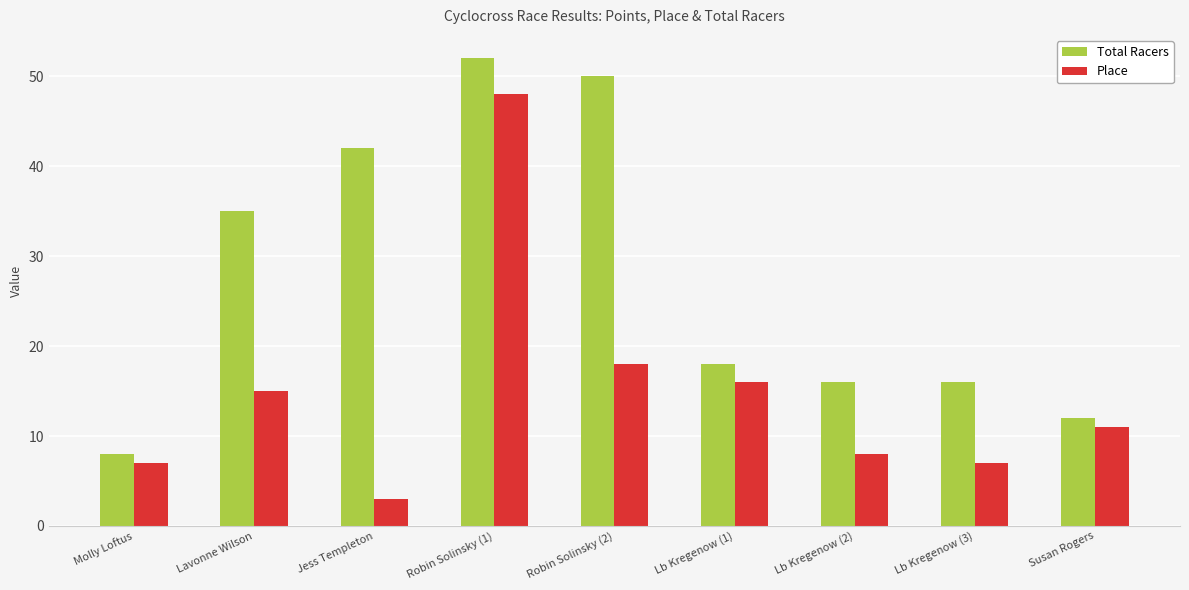

What value does the Total Racers series have at Molly Loftus?

8